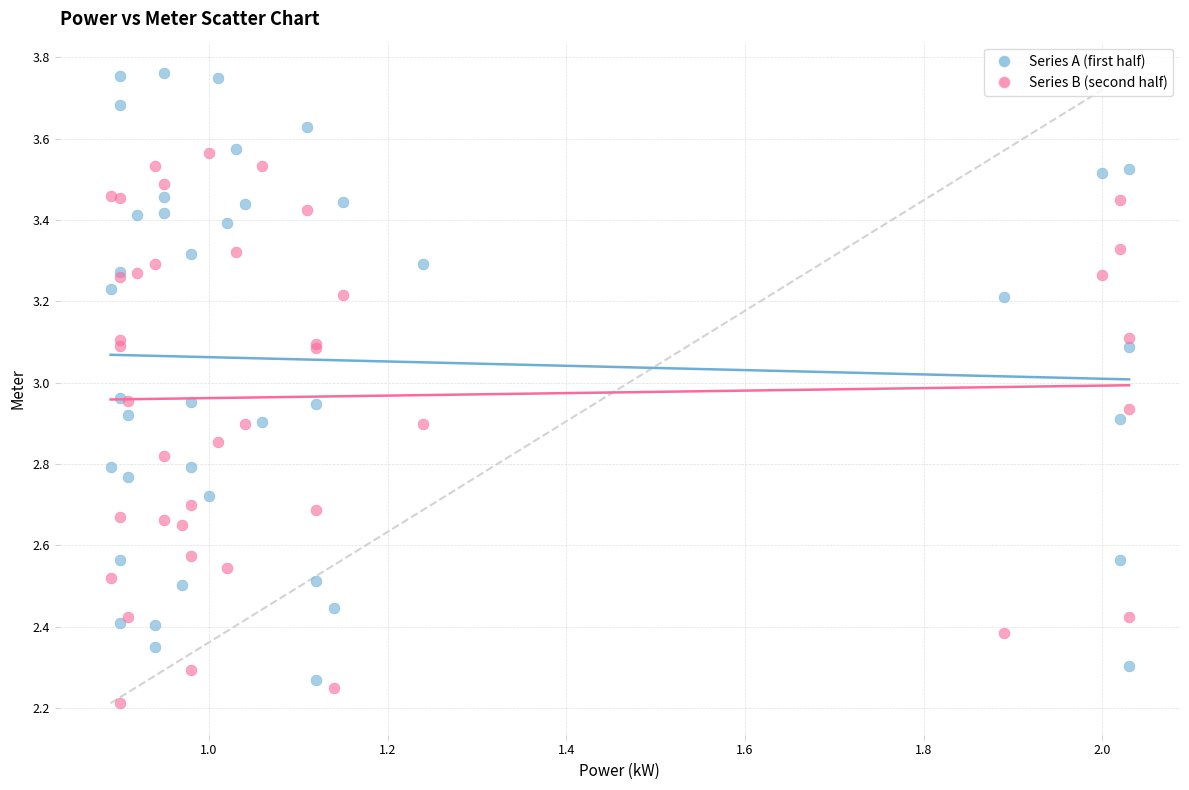

Which series has the largest Y range (max minus min)?

Series A (first half)